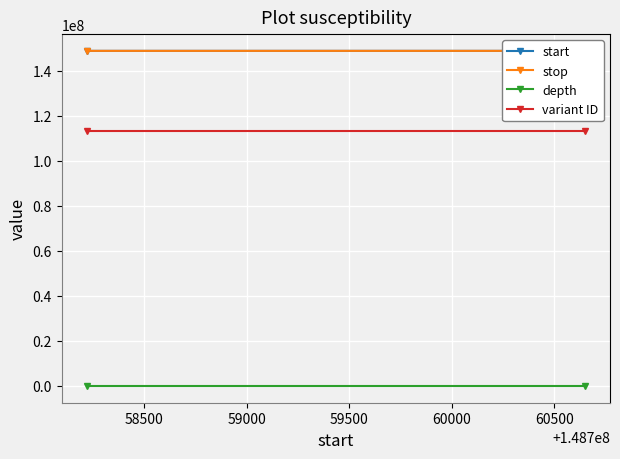

What are all the series names shown in the legend?

start, stop, depth, variant ID